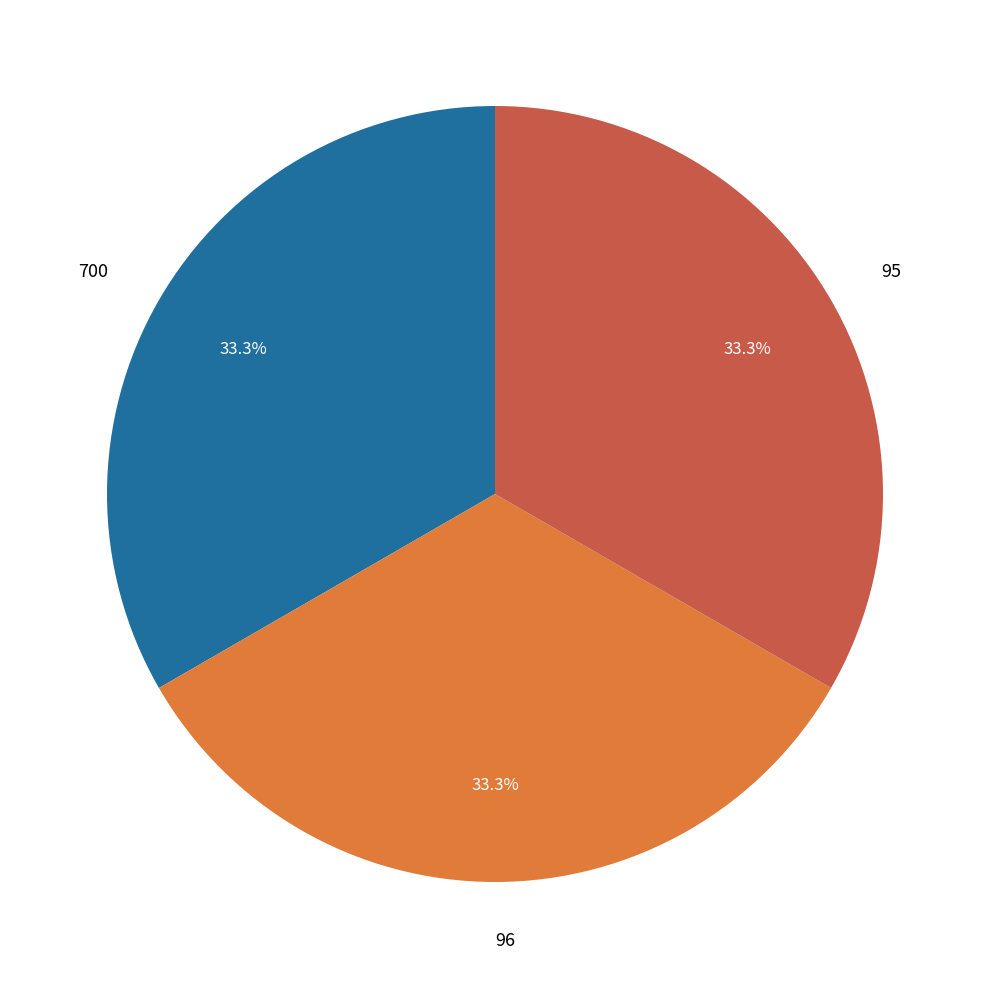

To the nearest percent, what is the difference between the largest and smallest slice percentages?

0%